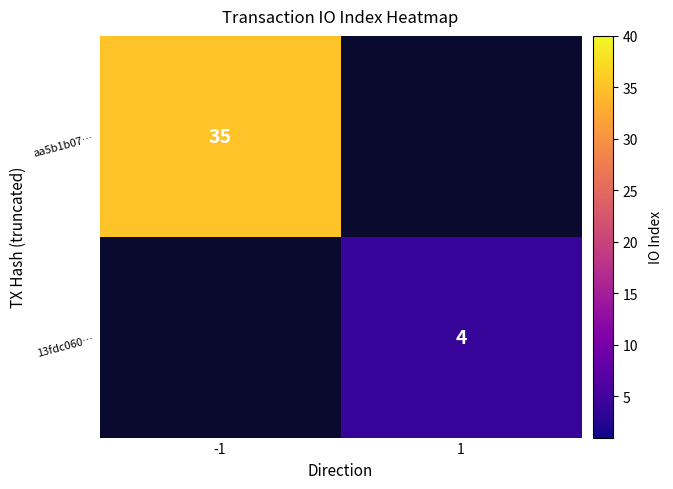

Is it true that aa5b1b07… equals 15 at -1?

False